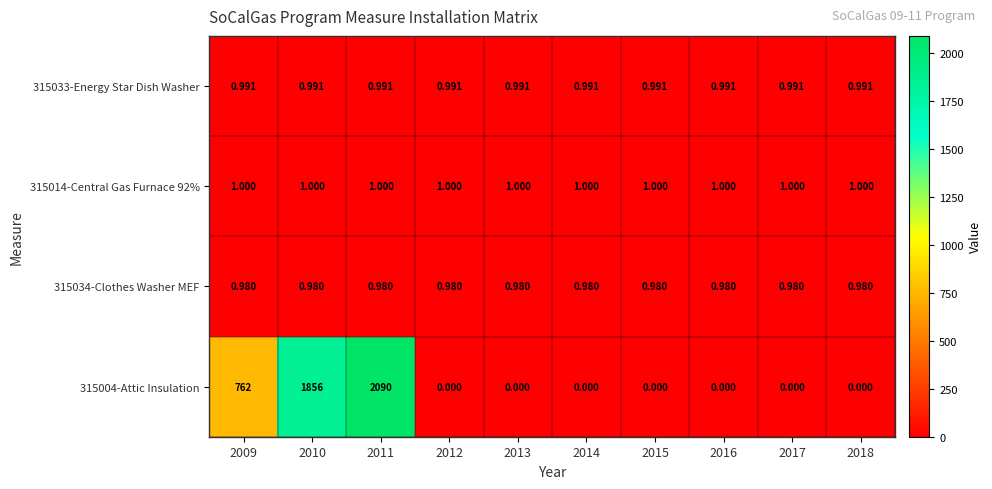

Is the value of 315004-Attic Insulation at 2016 greater than the value of 315034-Clothes Washer MEF at 2012?

No